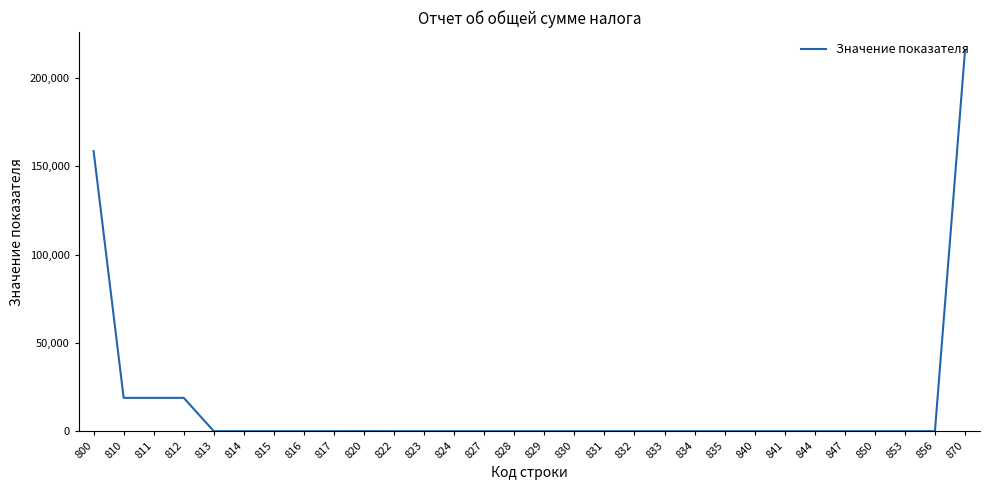

What is the change in value from 810 to 831?

-18866